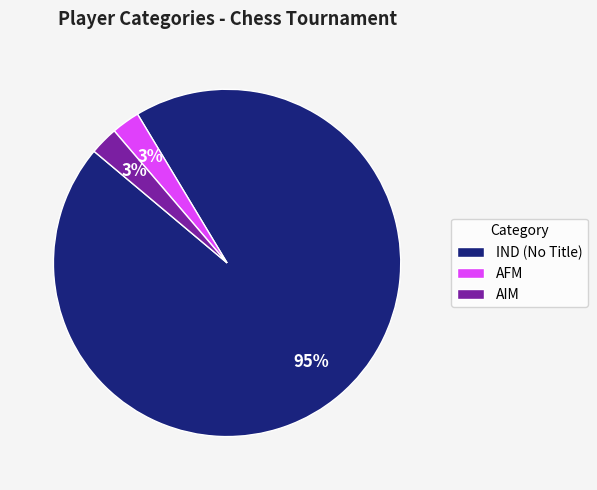

To the nearest percent, what portion does AIM represent?

3%